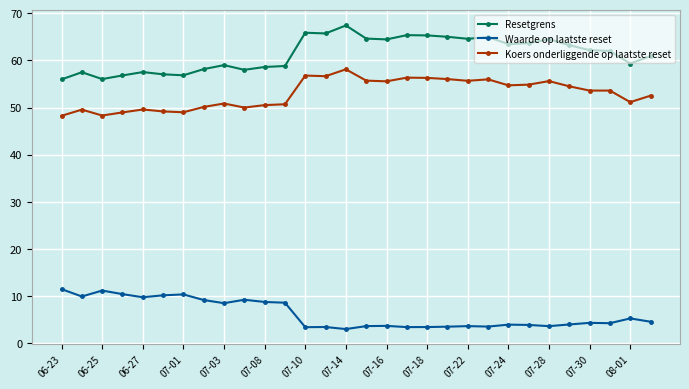

How many lines are shown in the chart?

3